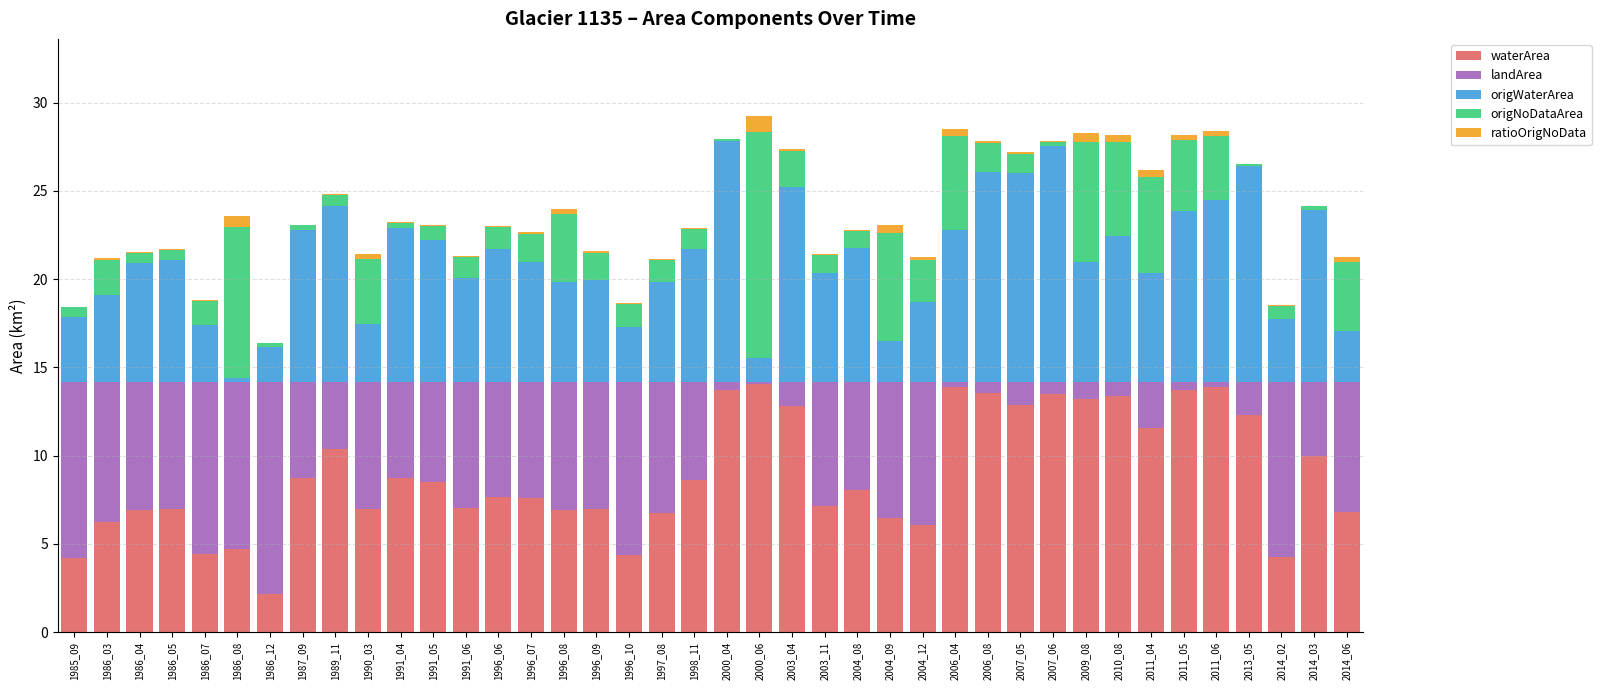

What is the sum of all waterArea values?

355.9